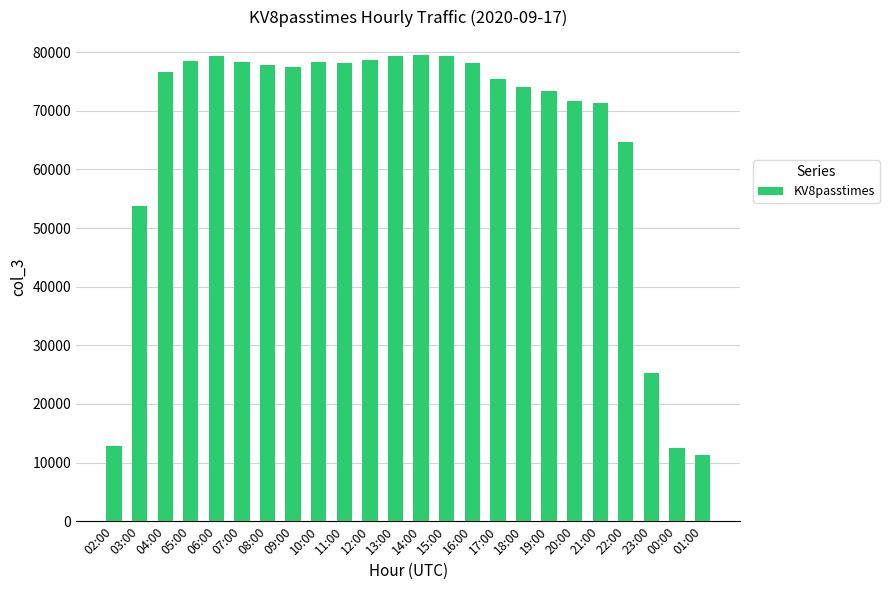

Are the bars grouped side by side (vs. stacked)?

No